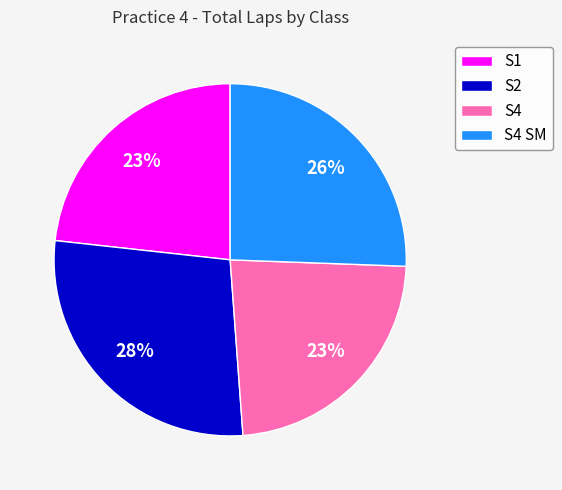

Is there any slice that represents more than half of the pie?

No